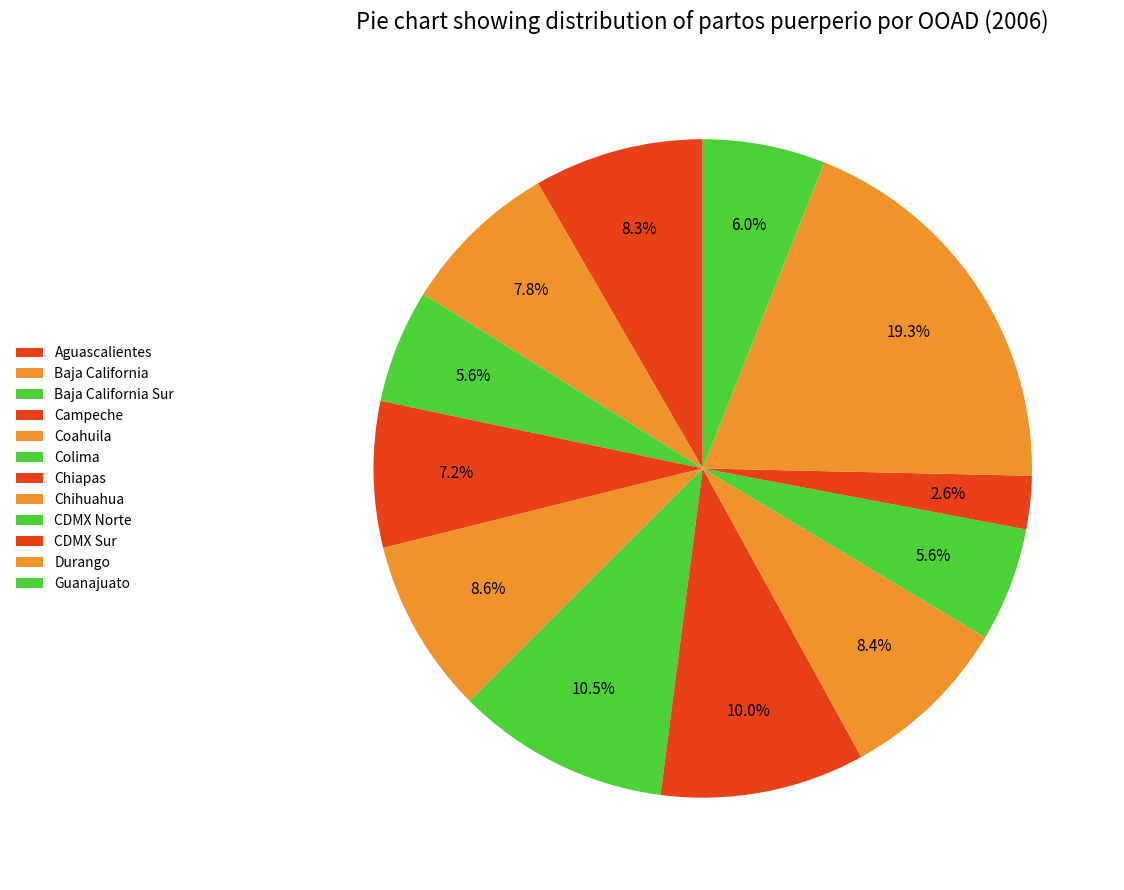

What is the largest slice in the pie chart?

Durango